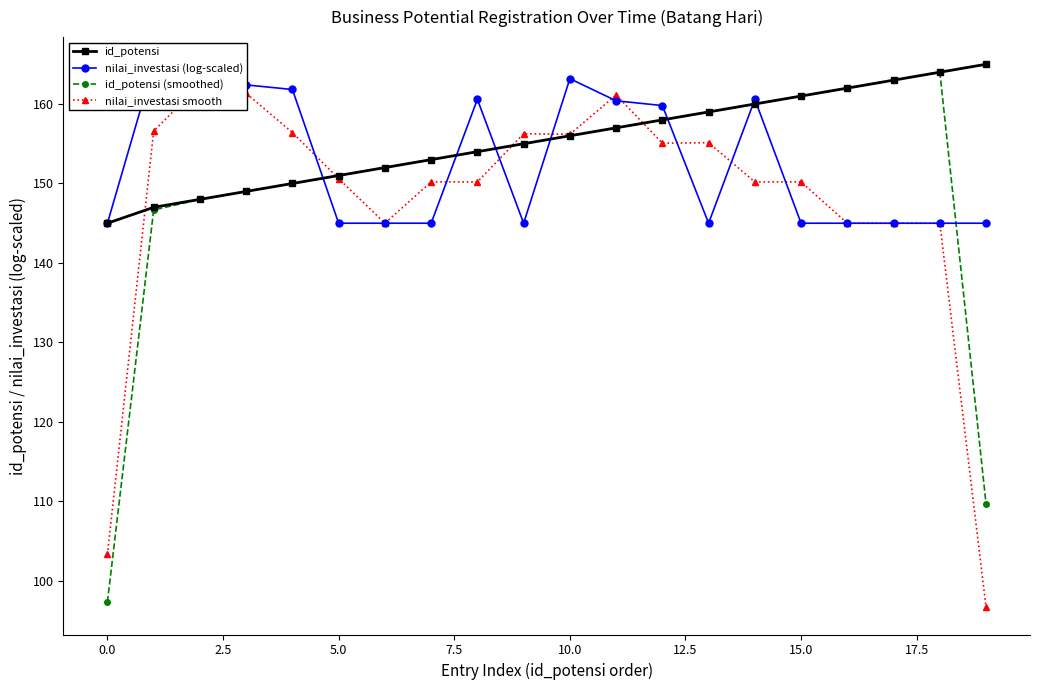

At which category is the sum across all series the highest?

11